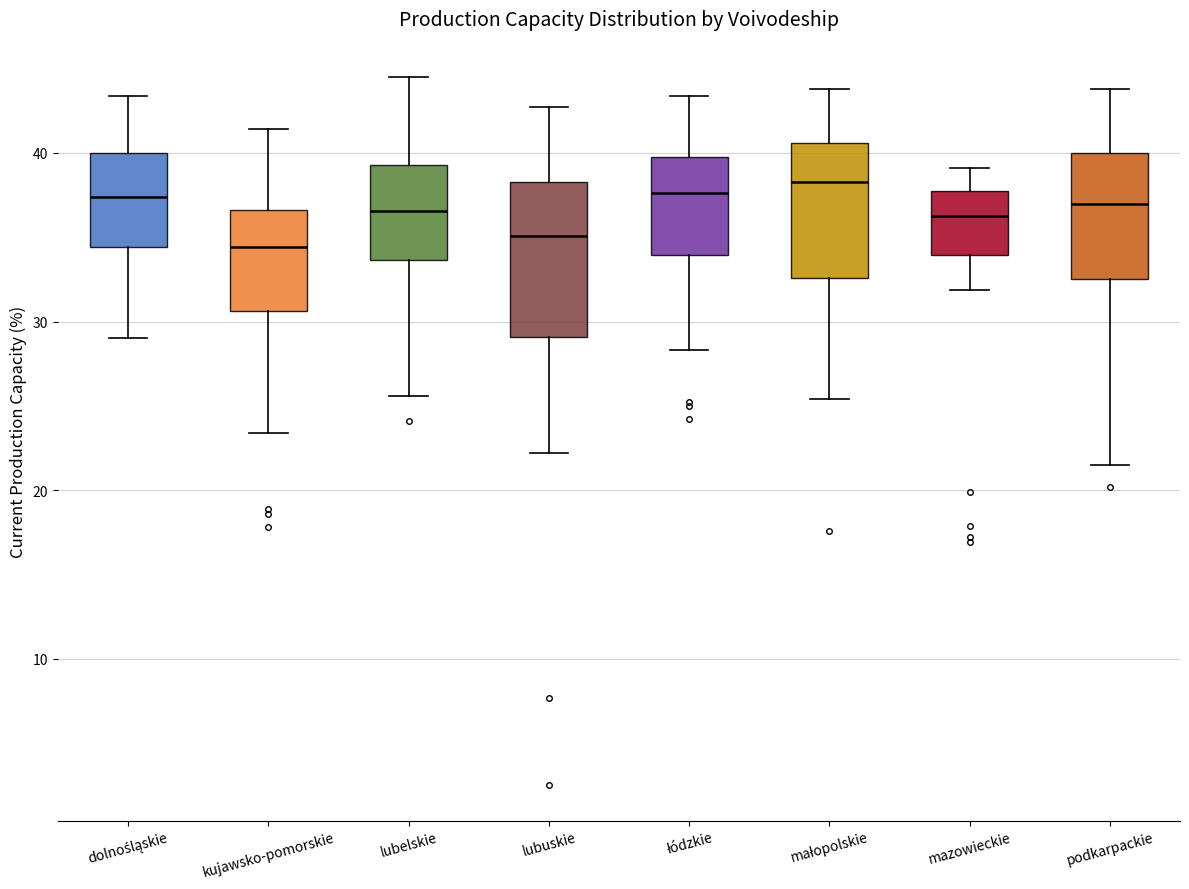

Which box is the tallest, from its lower edge to its upper edge?

lubuskie